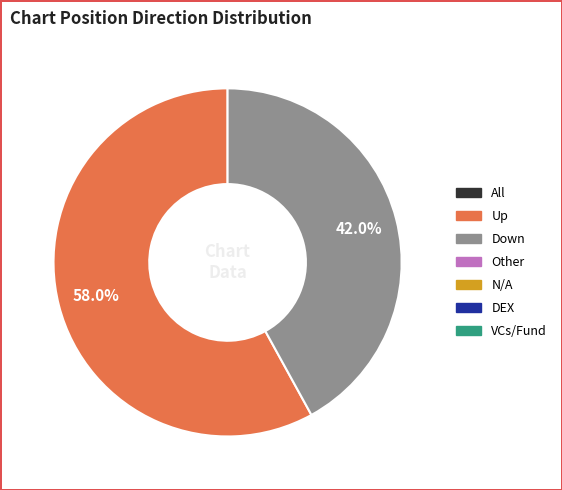

Does any single category account for the majority?

Yes